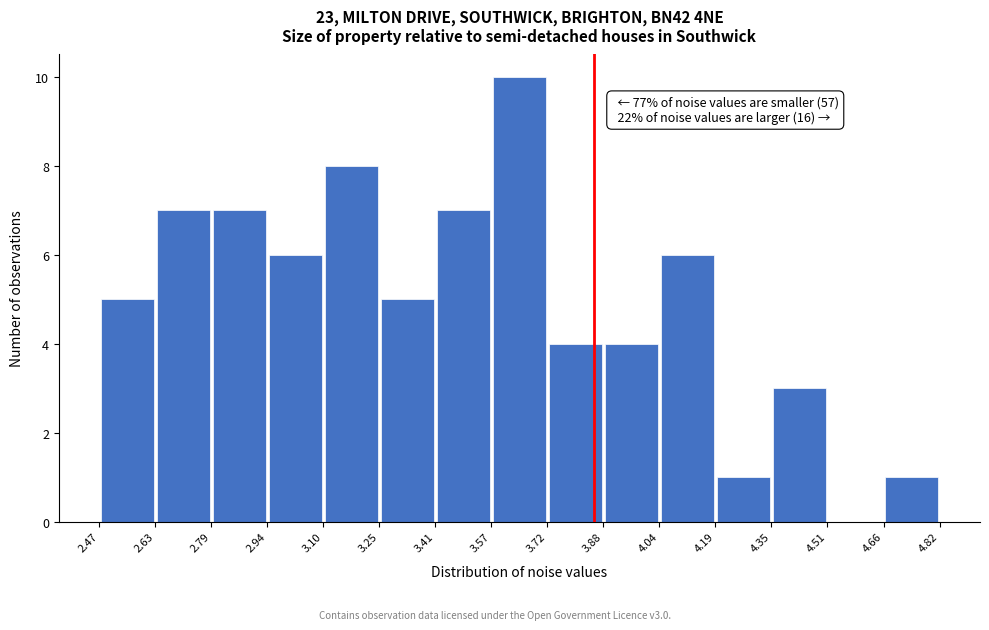

Which range on the x-axis has the tallest bar?

3.57 to 3.72